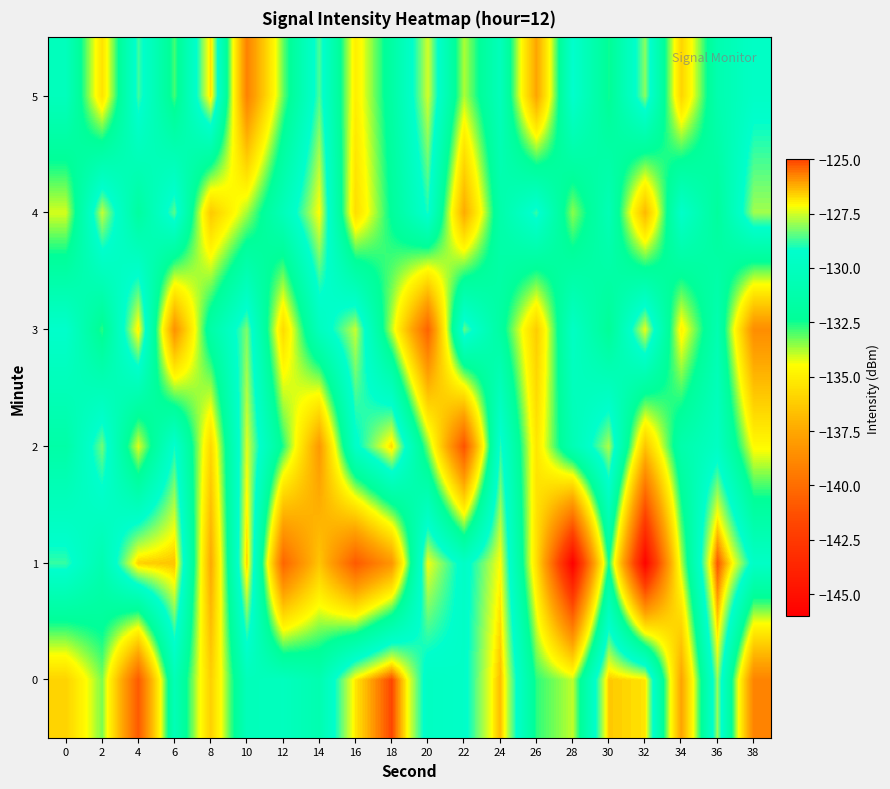

Rank the series at 30 from lowest to highest value.

5, 1, 3, 4, 2, 0